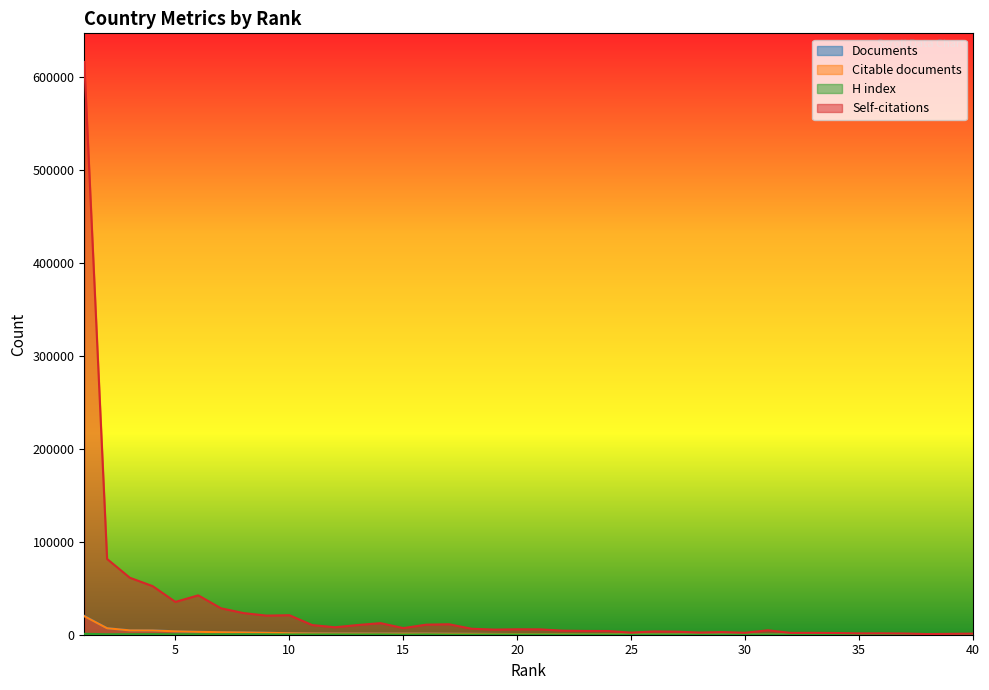

True or false: Citable documents and Documents cross at least once.

False